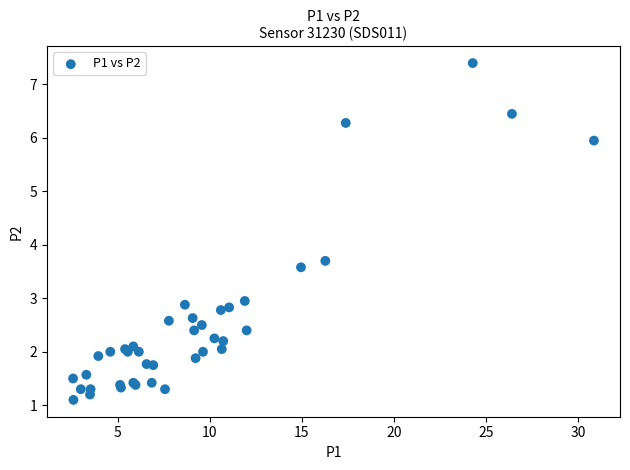

What Y value in the scatter plot is closest to 4?

3.7